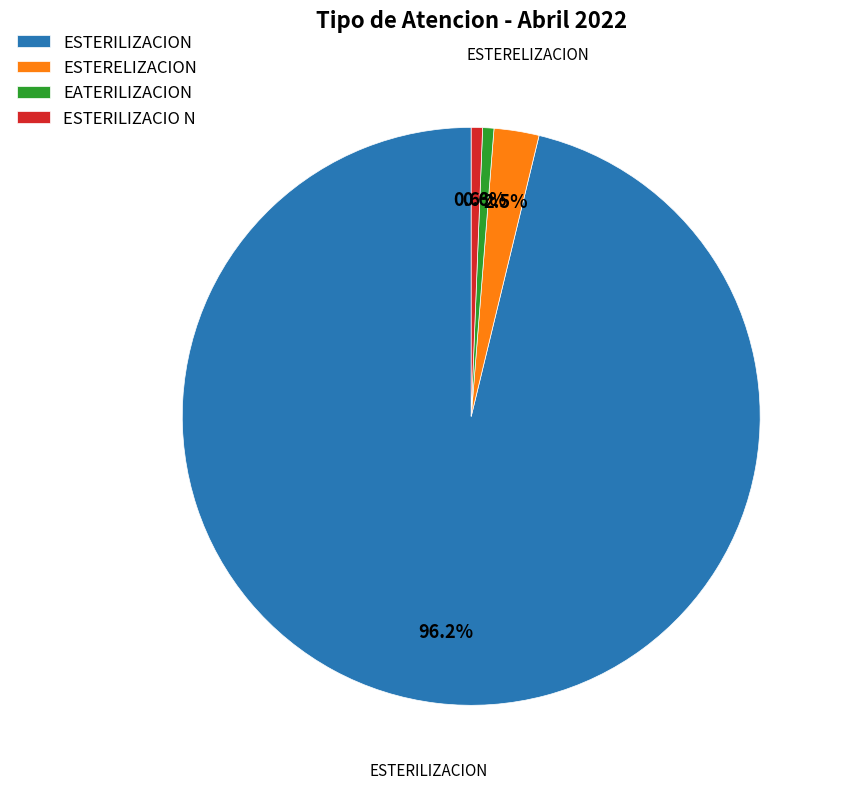

Is there a majority slice in this chart?

Yes